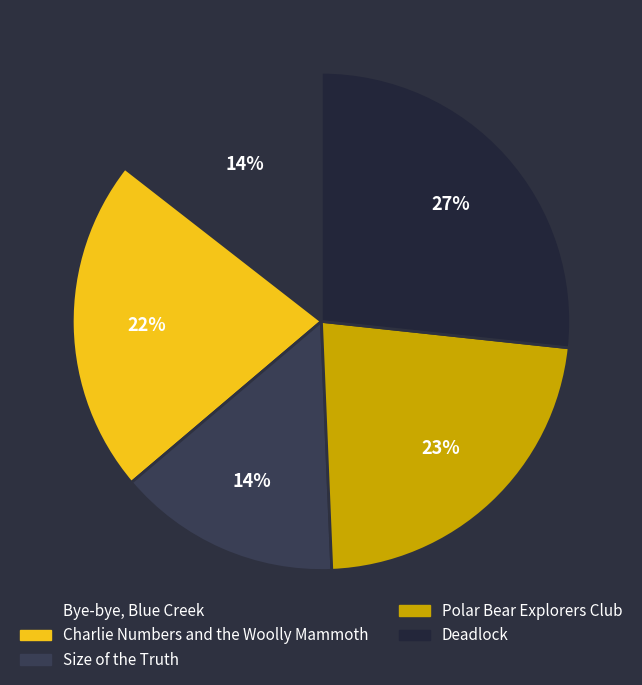

Which slice is the largest?

Deadlock